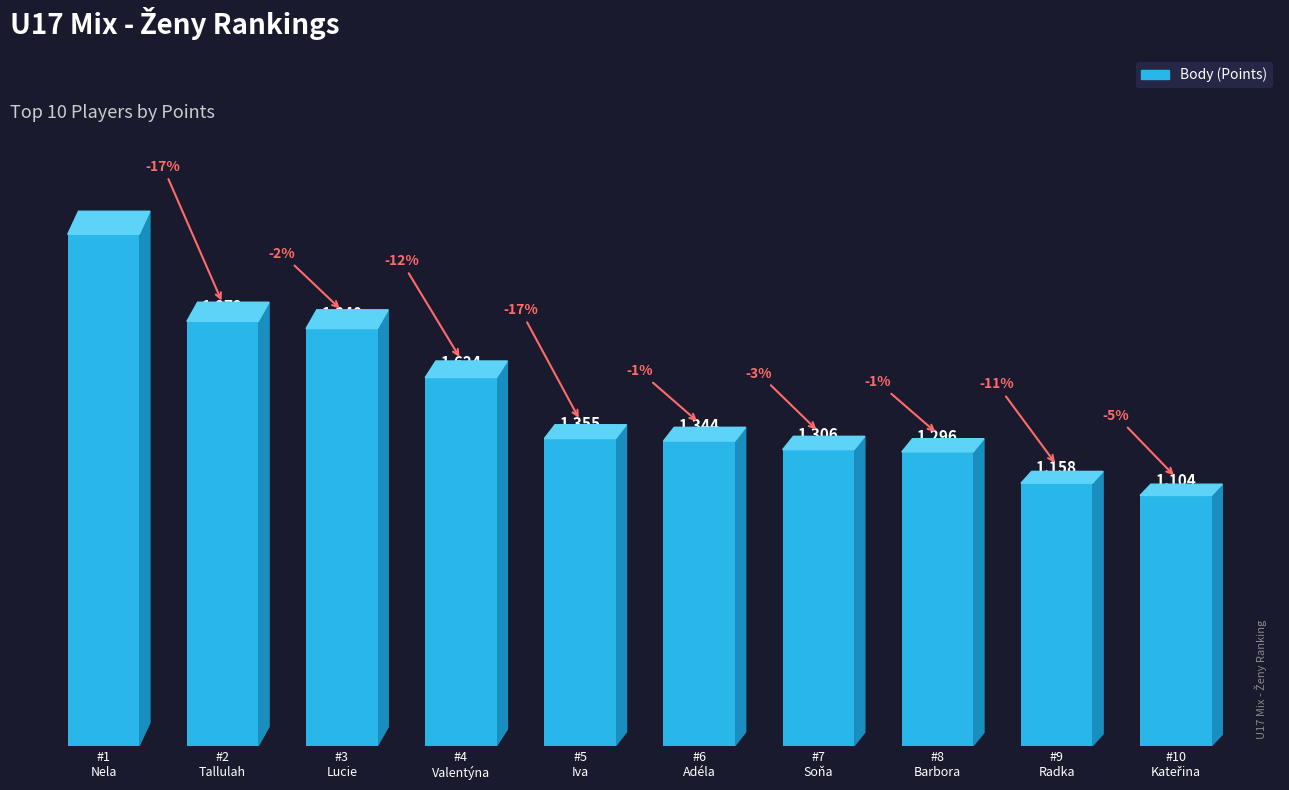

What is the difference between the maximum and second lowest values?

1098